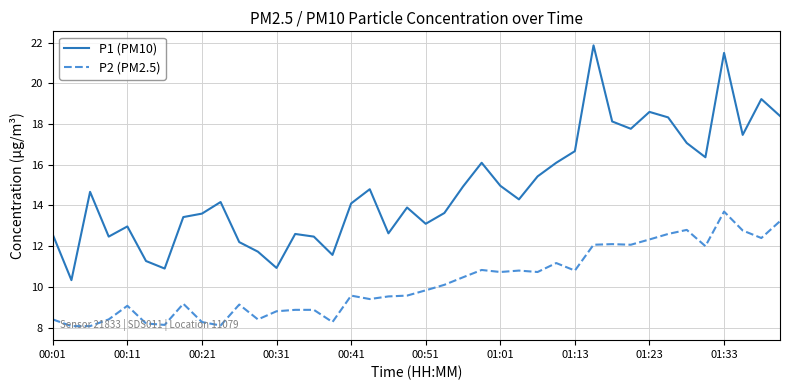

Which series has the largest range (max minus min)?

P1 (PM10)